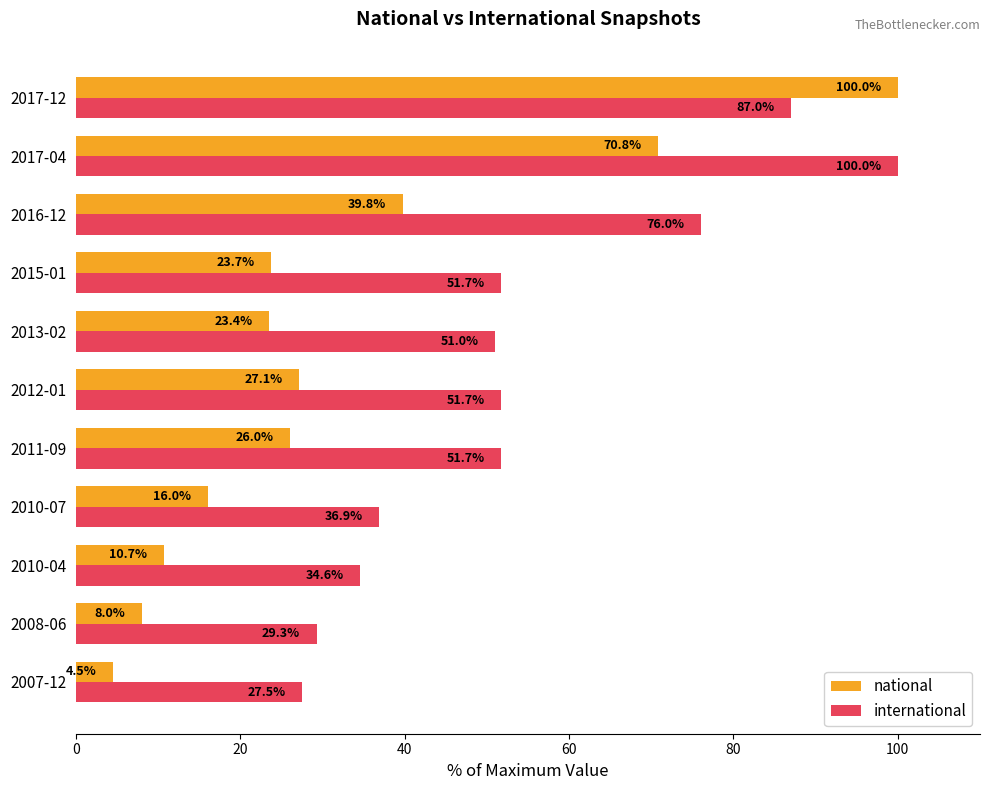

At which label does national reach its peak?

2017-12